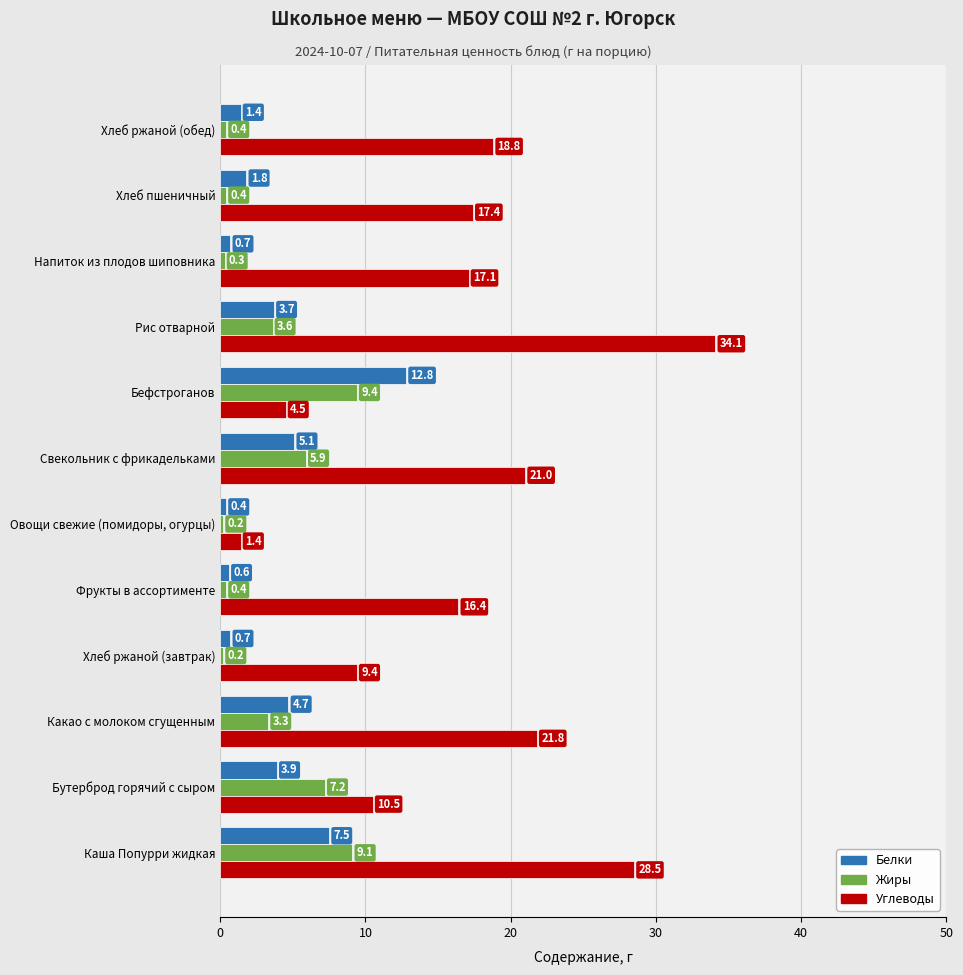

Rank the series by their maximum value, from lowest to highest.

Жиры, Белки, Углеводы